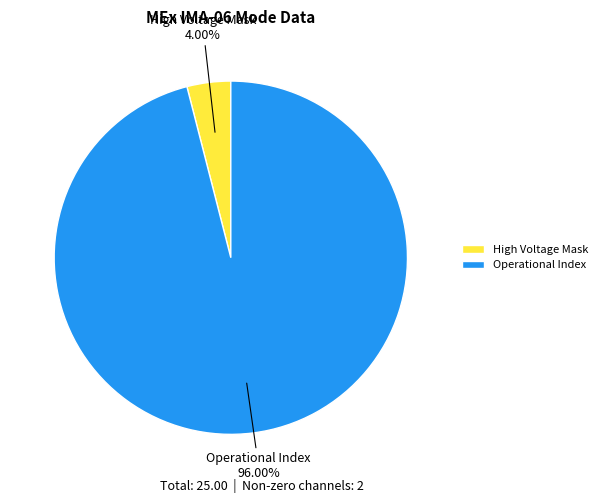

Does any single category account for the majority?

Yes